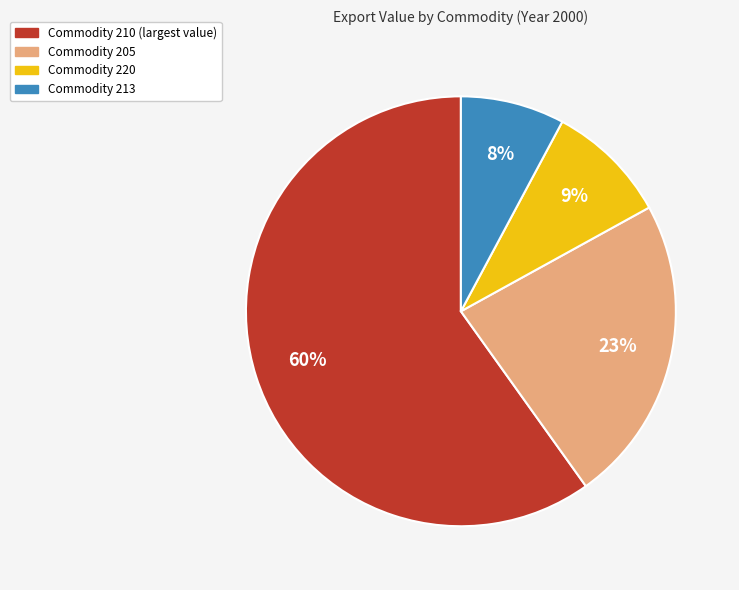

How many slices are in this pie chart?

4